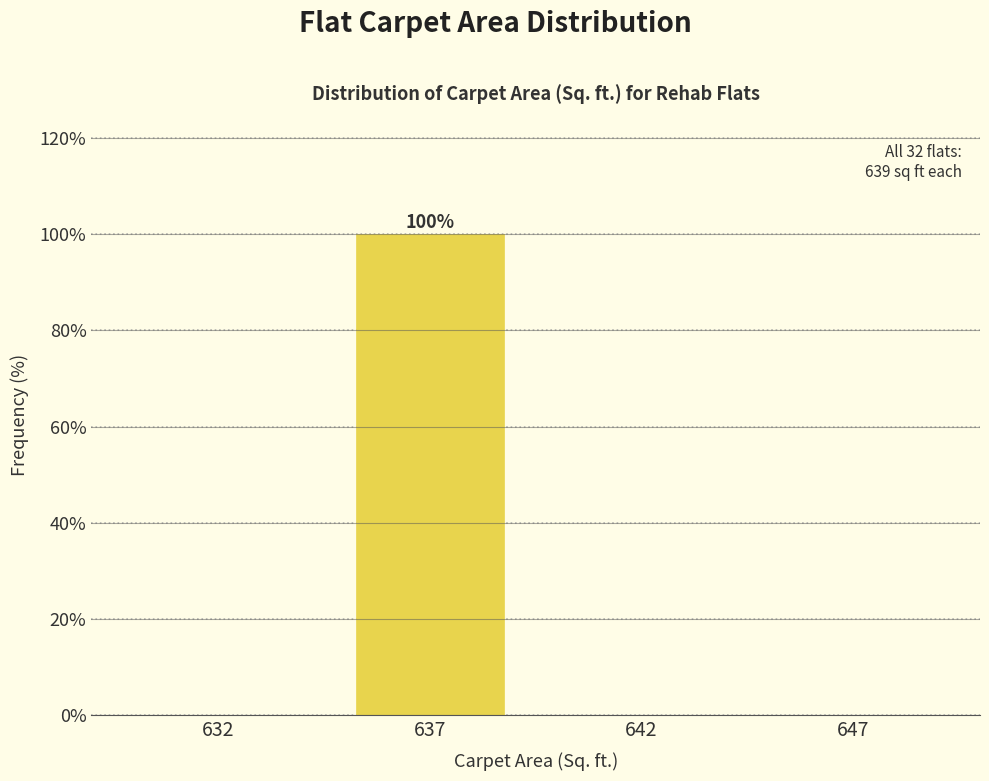

Reading left to right, what are all the values shown in this chart?

632=0	637=100	642=0	647=0